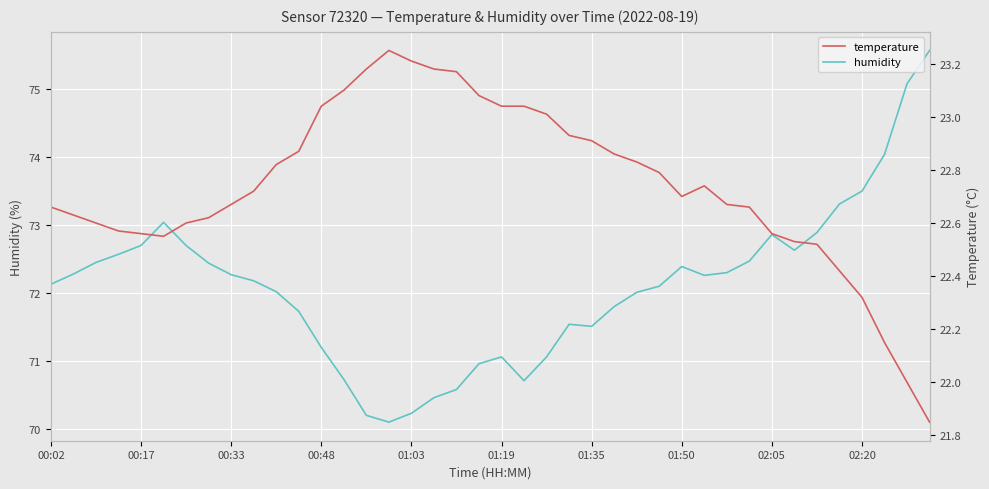

Where does the temperature series first go above 22?

00:02